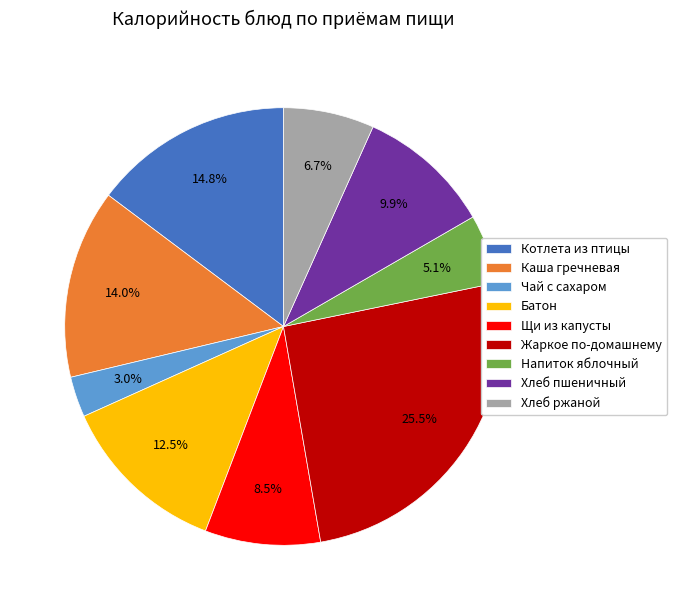

Do Чай с сахаром and Жаркое по-домашнему together represent more than half of the pie?

No